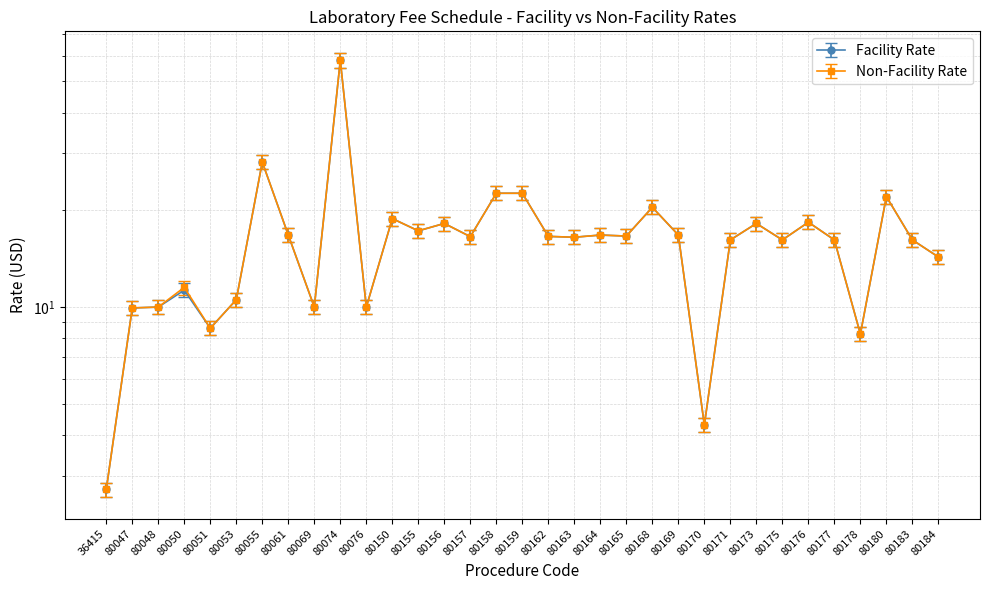

Between 80180 and 80170, which is larger?

80180